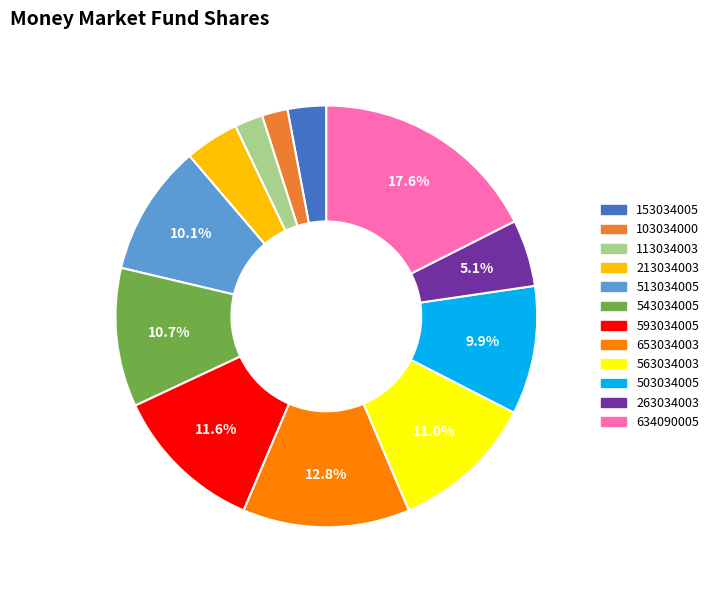

Do 113034003 and 103034000 together represent more than half of the pie?

No